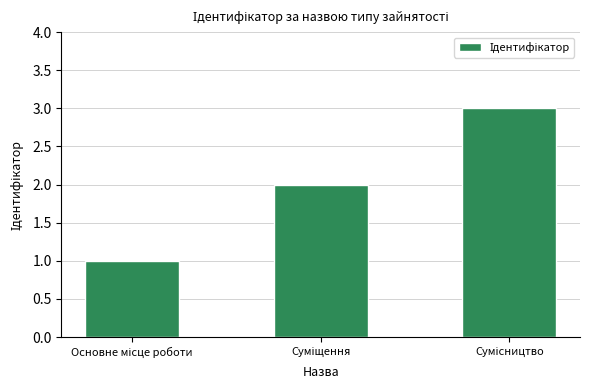

Does the chart contain any negative values?

No